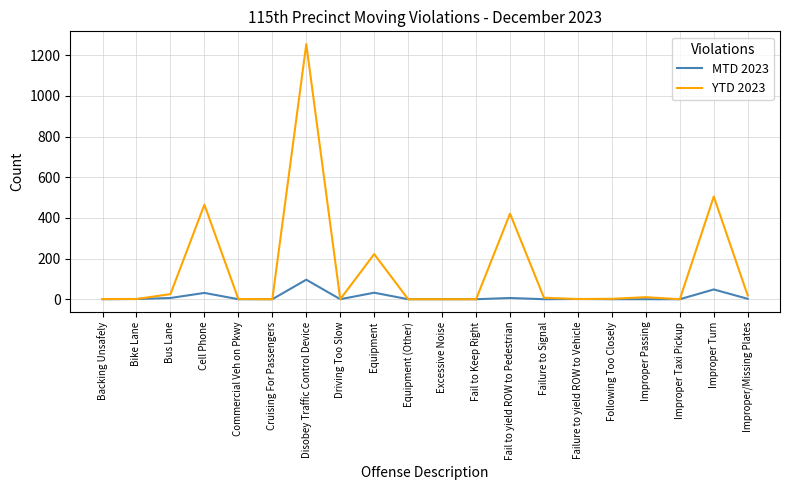

What is the average value of the YTD 2023 series?

147